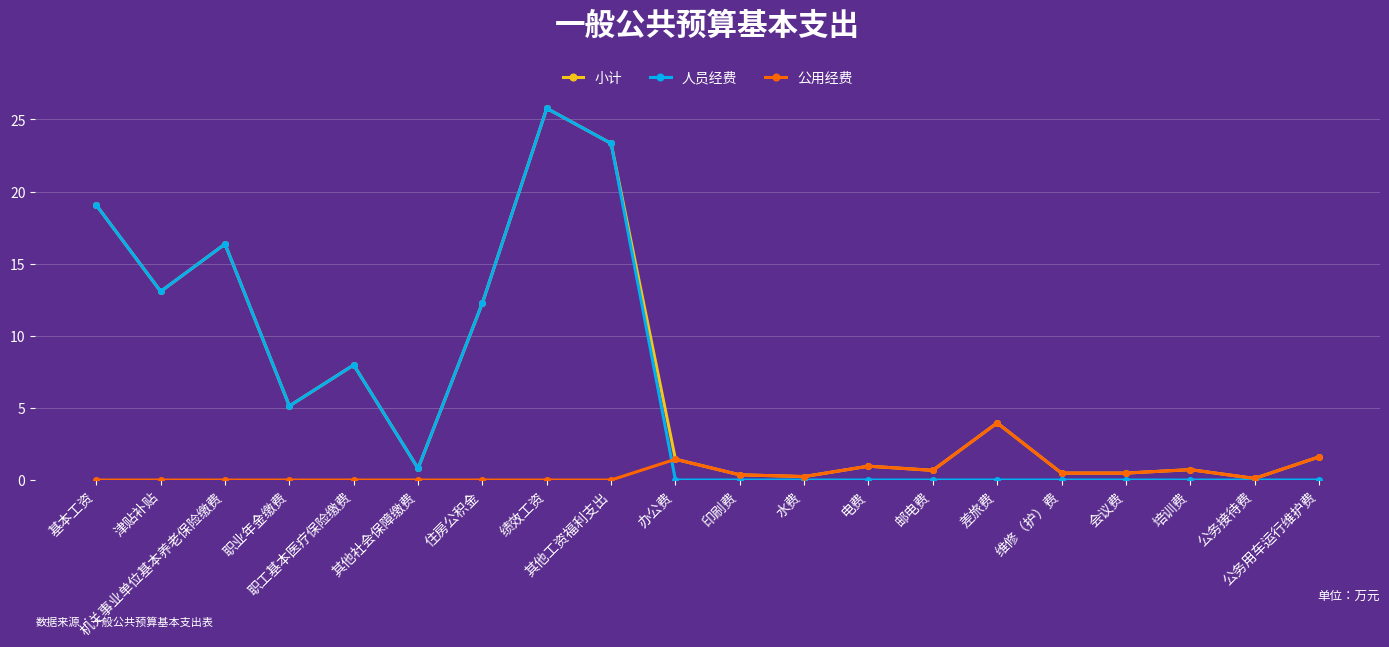

Which series has the largest range (max minus min)?

人员经费